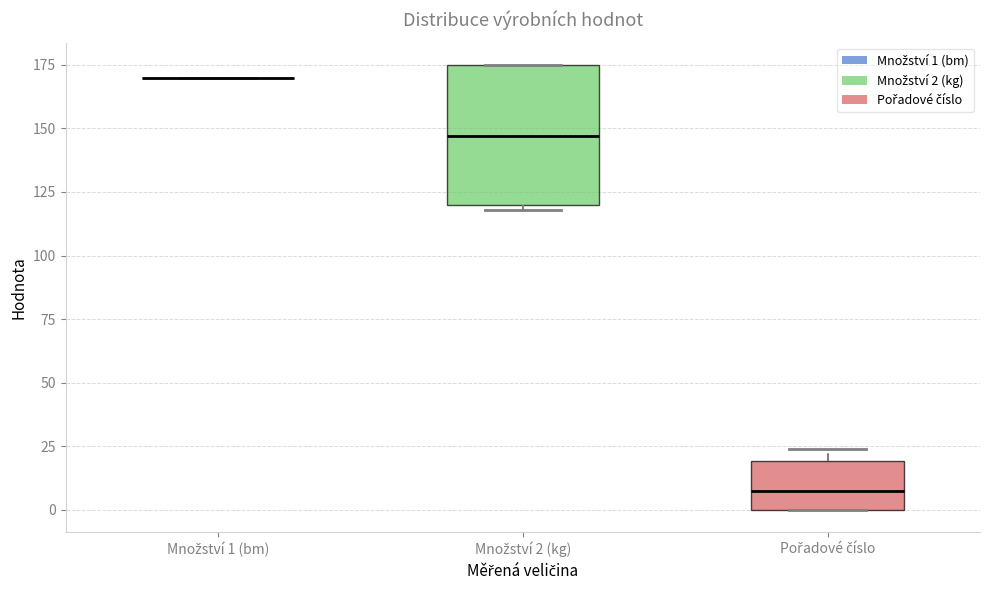

Comparing the boxes themselves (not the whiskers), which one is the tallest?

Množství 2 (kg)